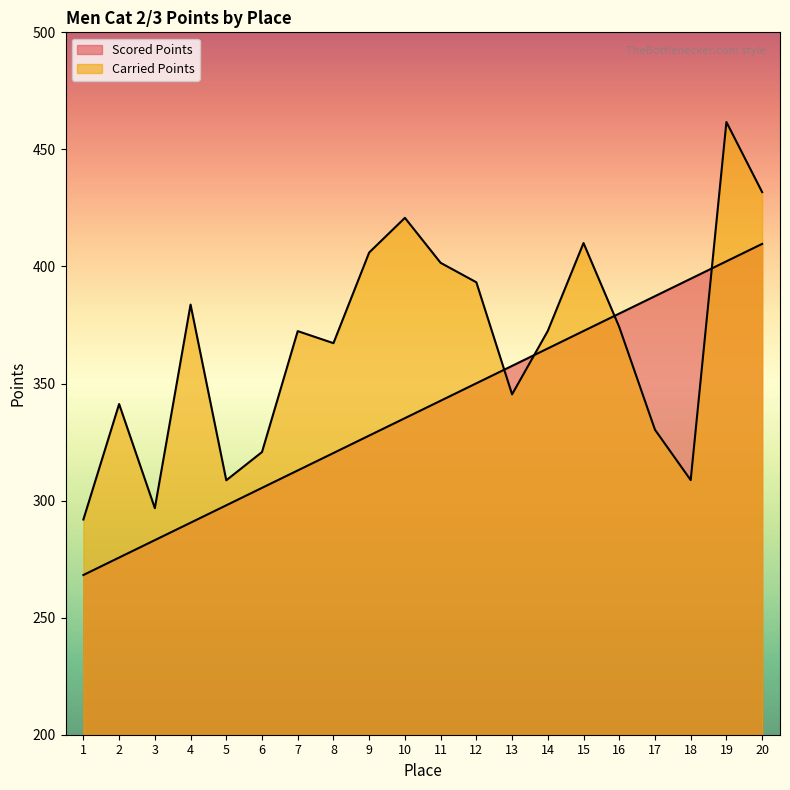

How many categories are shown in the chart?

20